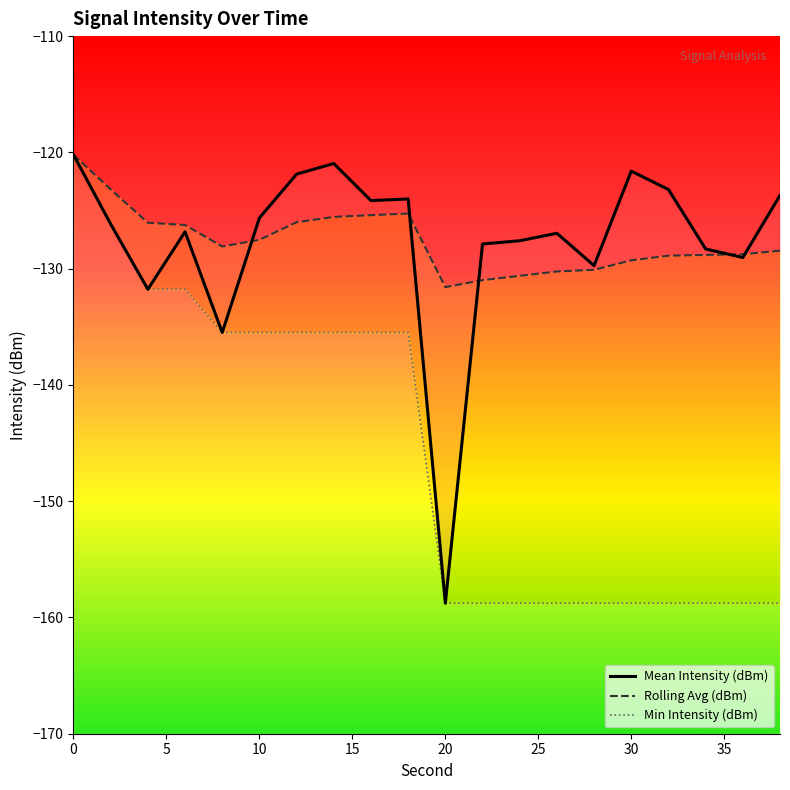

Which series has the widest spread of values?

Mean Intensity (dBm)